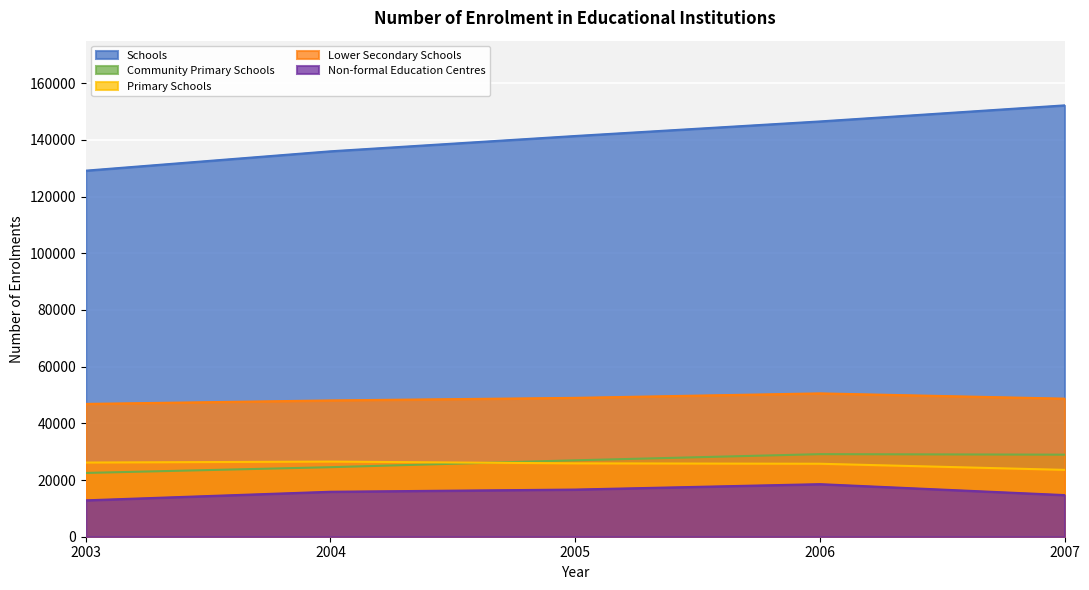

What is the value of the Primary Schools point at the 5th from the left?

23585